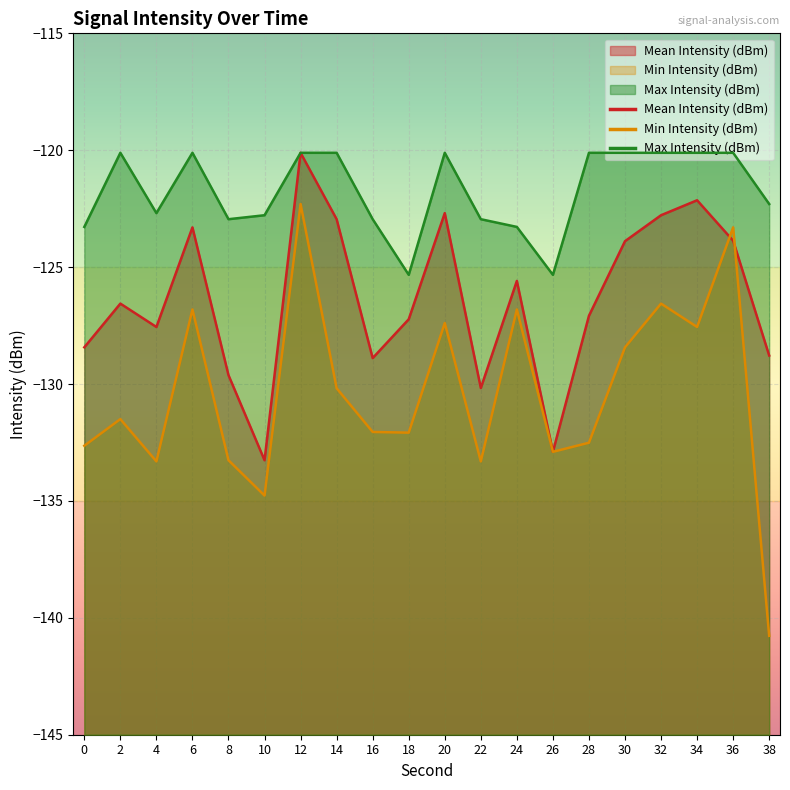

Reading left to right, transcribe all the data shown in this chart.

Mean Intensity (dBm): 0=-128.4	2=-126.6	4=-127.6	6=-123.3	8=-129.6	10=-133.3	12=-120.1	14=-123.0	16=-128.9	18=-127.2	20=-122.7	22=-130.2	24=-125.6	26=-132.9	28=-127.1	30=-123.9	32=-122.8	34=-122.1	36=-123.9	38=-128.8
Min Intensity (dBm): 0=-132.6	2=-131.5	4=-133.3	6=-126.8	8=-133.3	10=-134.8	12=-122.3	14=-130.2	16=-132.1	18=-132.1	20=-127.4	22=-133.3	24=-126.8	26=-132.9	28=-132.5	30=-128.4	32=-126.6	34=-127.6	36=-123.3	38=-140.8
Max Intensity (dBm): 0=-123.3	2=-120.1	4=-122.7	6=-120.1	8=-123.0	10=-122.8	12=-120.1	14=-120.1	16=-123.0	18=-125.3	20=-120.1	22=-123.0	24=-123.3	26=-125.3	28=-120.1	30=-120.1	32=-120.1	34=-120.1	36=-120.1	38=-122.3